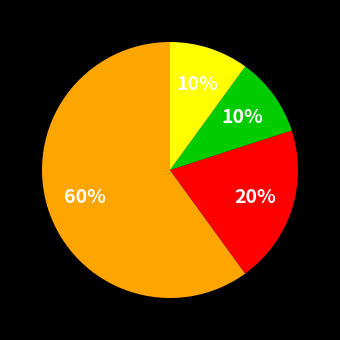

To the nearest percent, what is the difference between the largest and smallest slice percentages?

50%